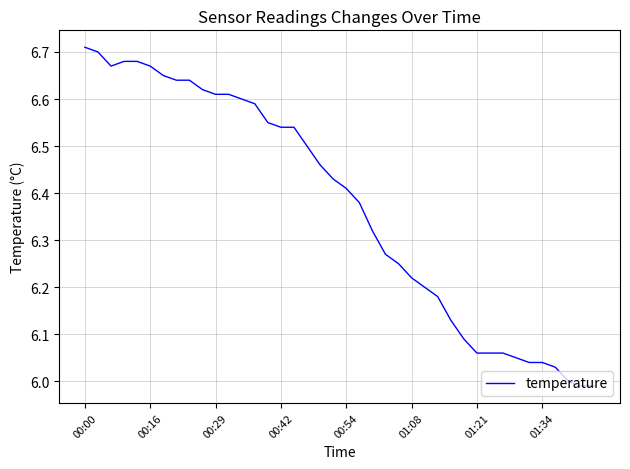

What is the difference between the second highest and minimum values?

0.7